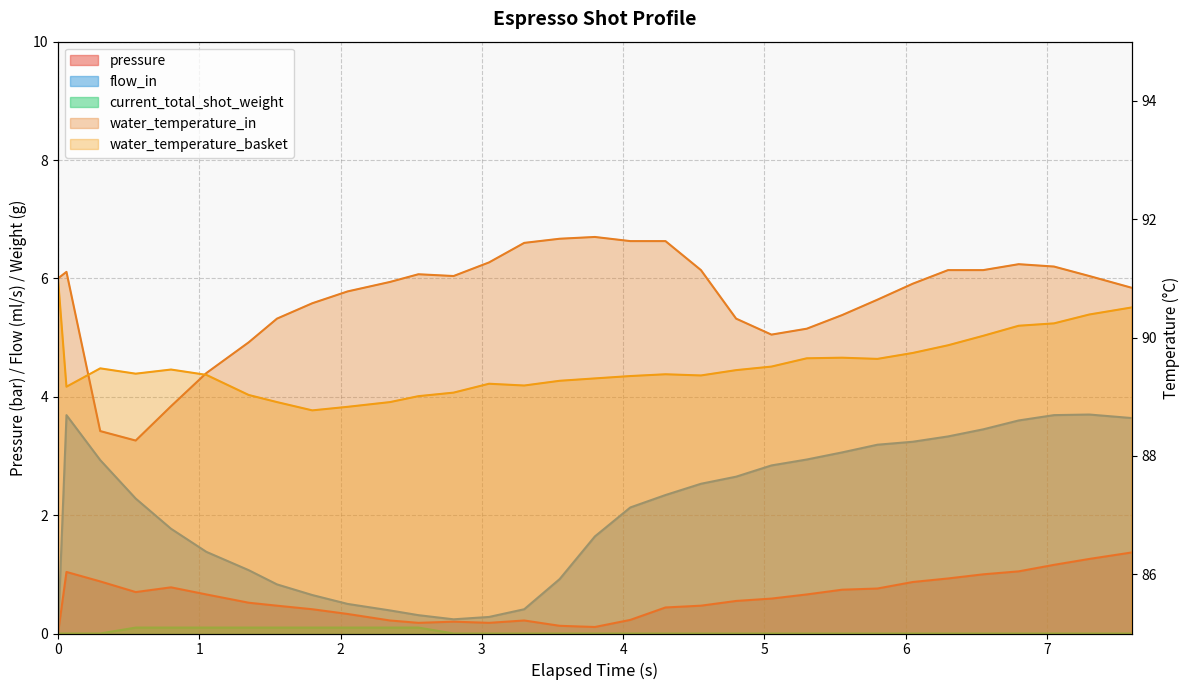

What are all the series names shown in the legend?

pressure, flow_in, water_temperature_in, water_temperature_basket, current_total_shot_weight